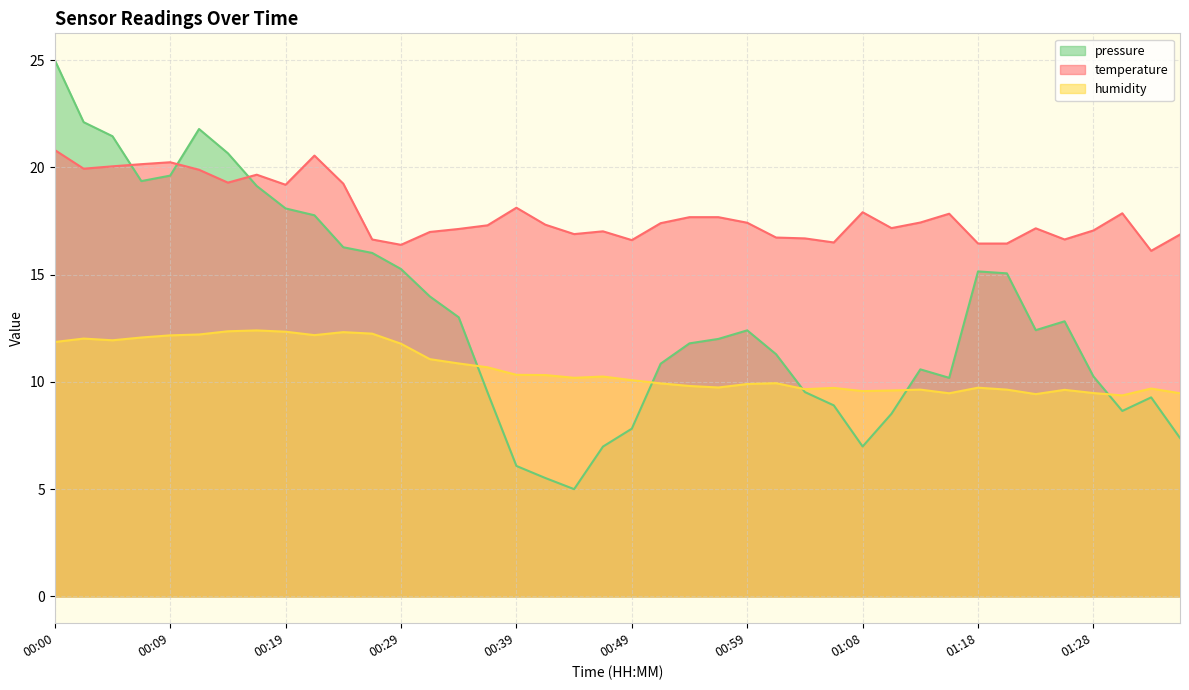

True or false: humidity has more than 0 points higher than both neighbors.

True